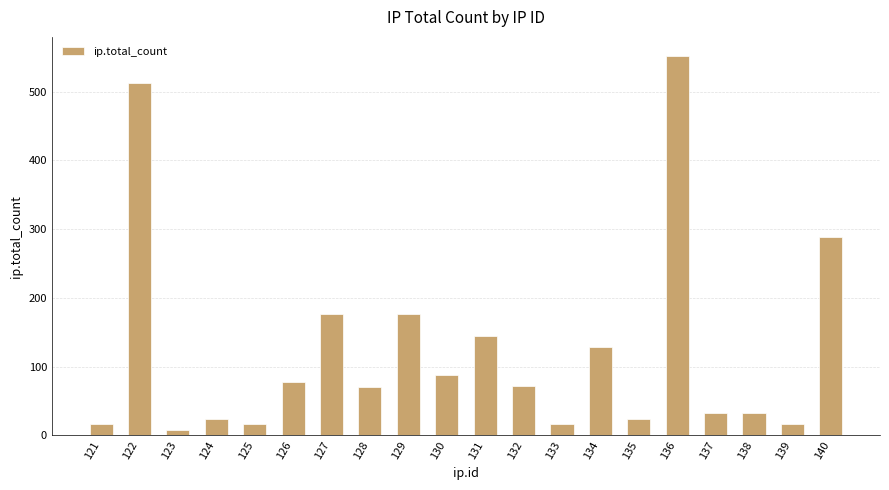

Is it true that the value at 128 is 41?

False